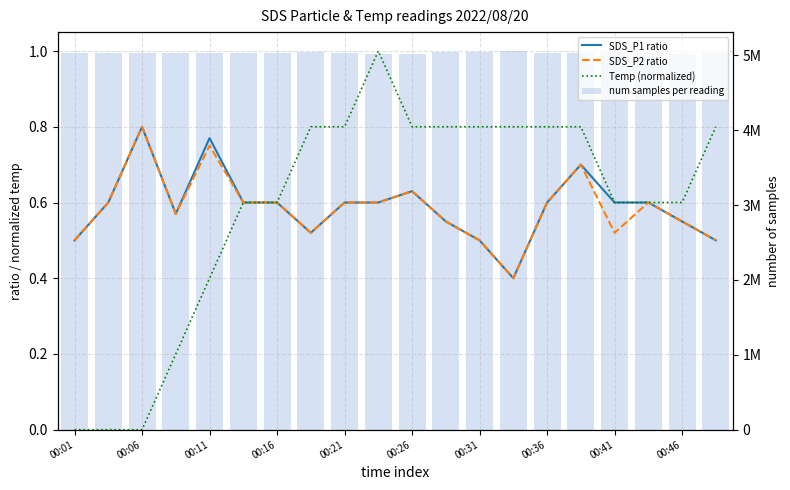

Is it true that num samples per reading equals 5029604.0 at 00:21?

True